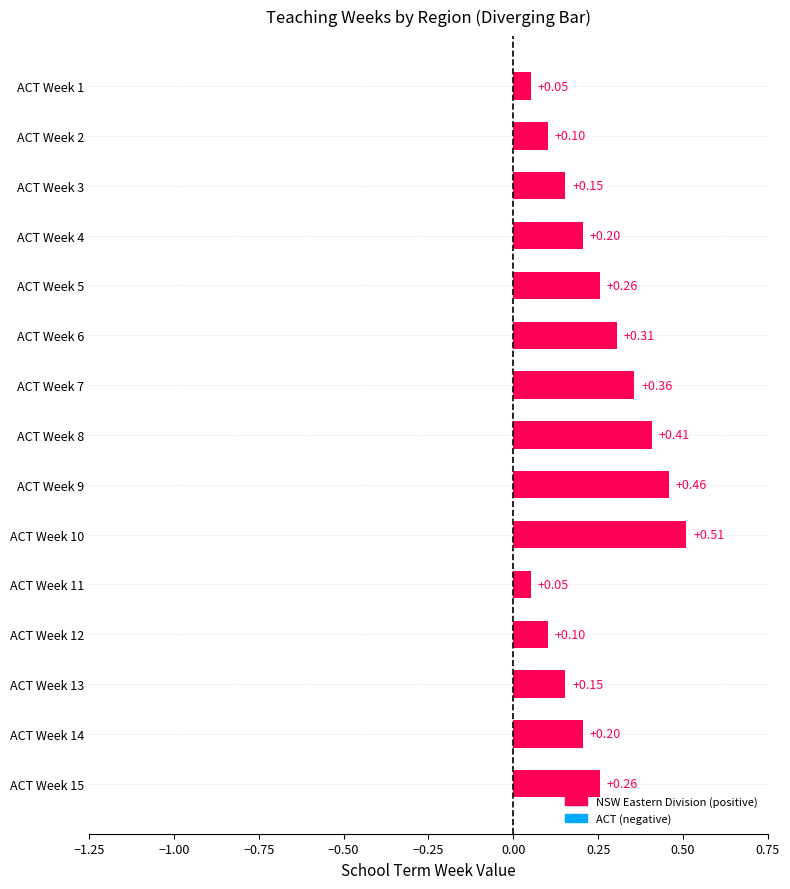

Which series has the largest range (max minus min)?

NSW Eastern Division